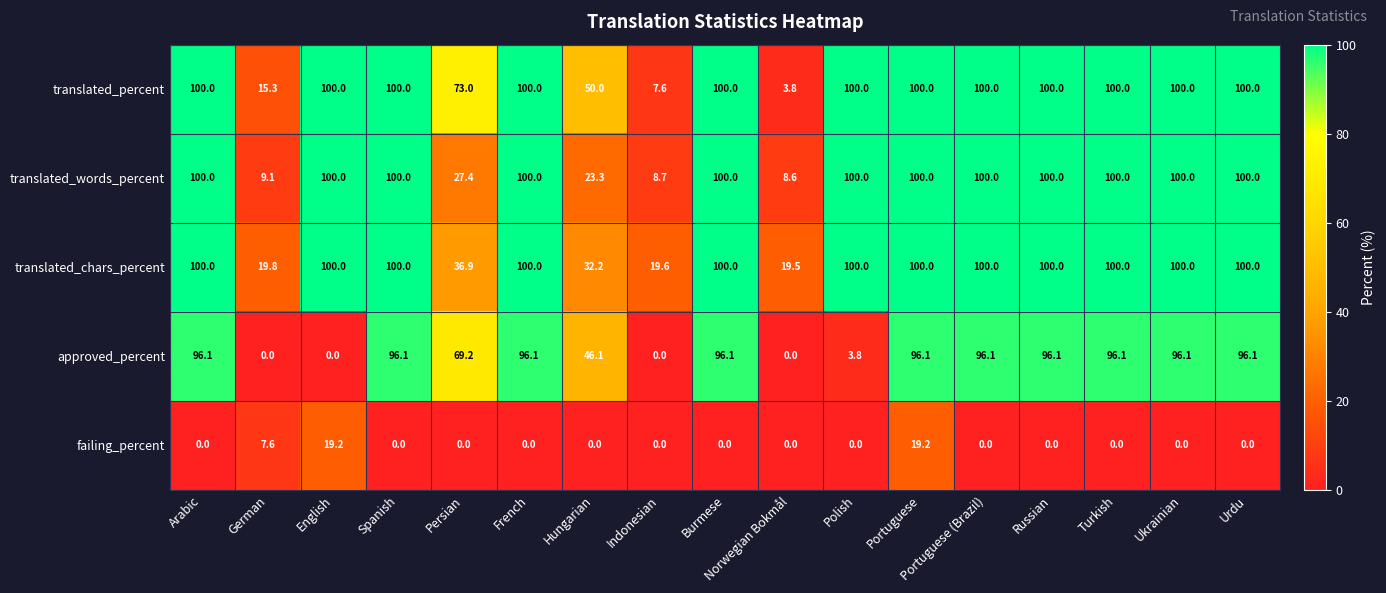

How many series are shown in this chart?

5